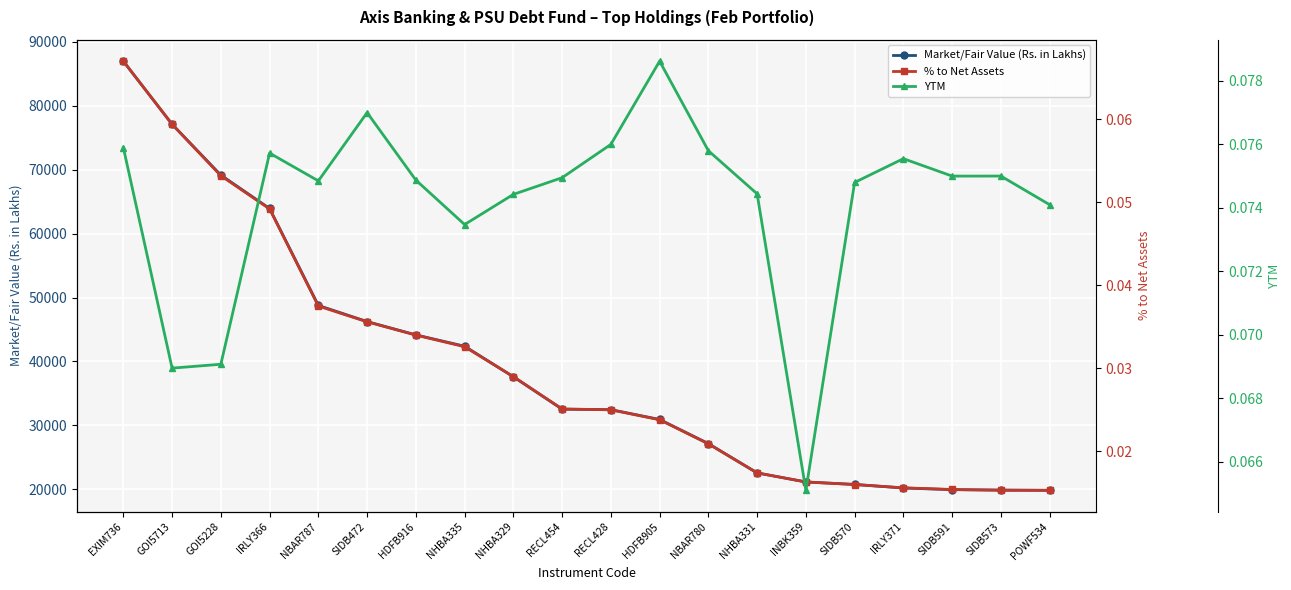

Is it true that YTM equals 0.0 at NBAR780?

False